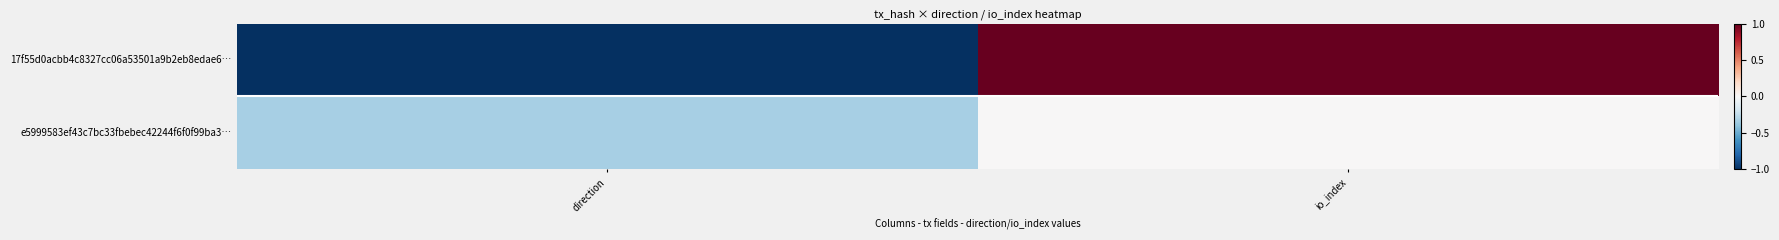

Which series has the widest spread of values?

17f55d0acbb4c8327cc06a53501a9b2eb8edae6…